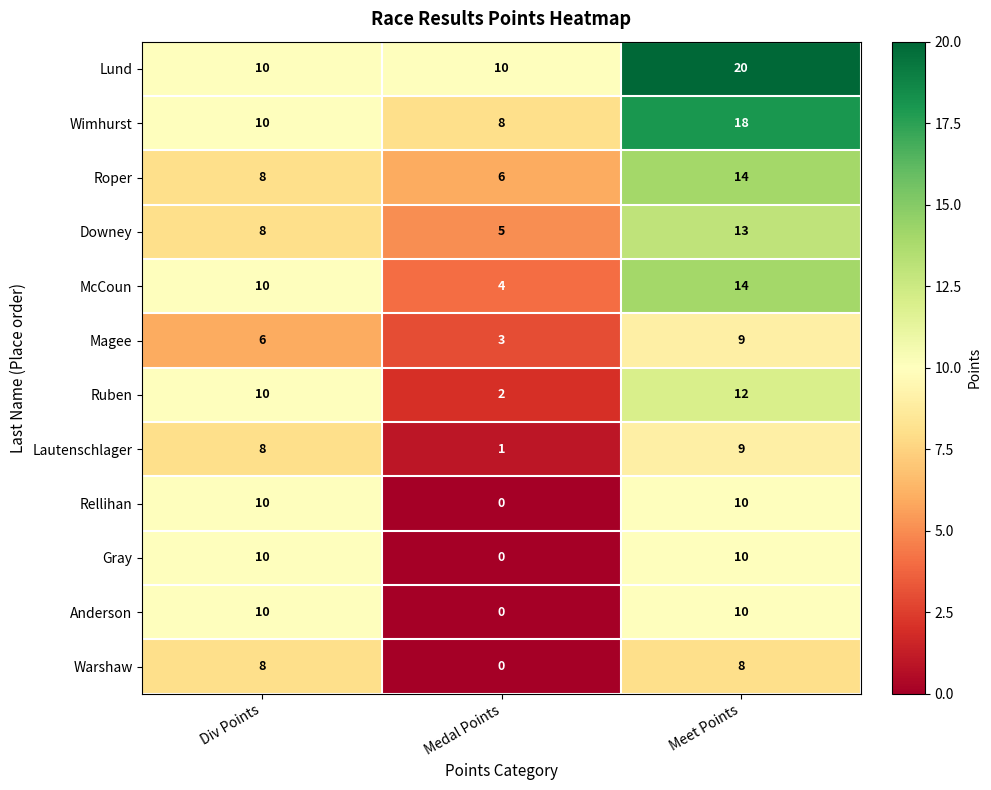

What is the spread (max minus min) of values at Div Points?

4